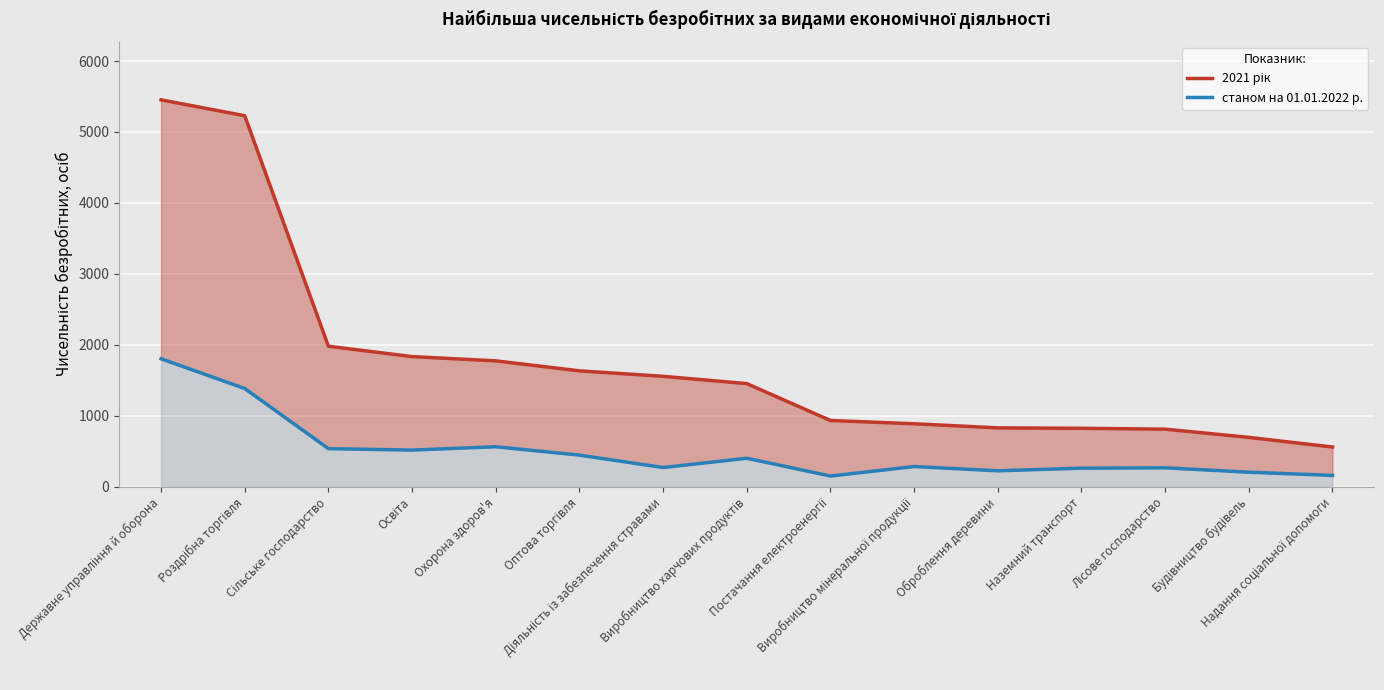

What is the spread (max minus min) of values at Державне управління й оборона?

3651